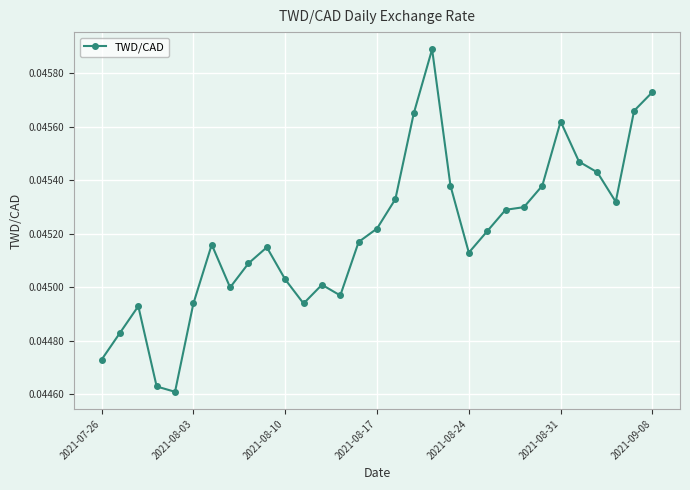

Count the values in the range 0 to 1.

31